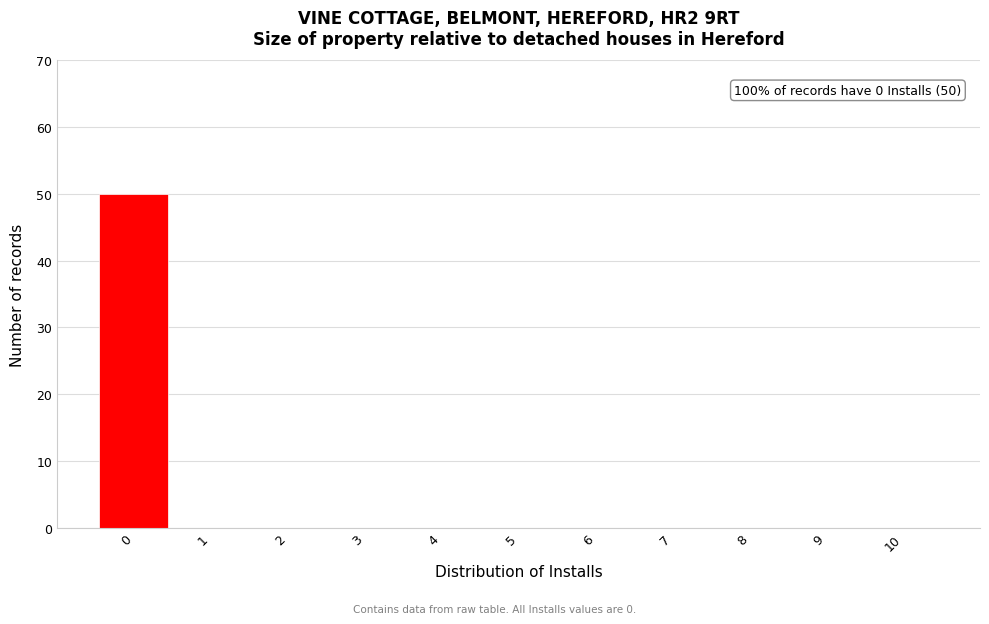

Over which range of the x-axis is the bar tallest?

-0.5 to 0.5